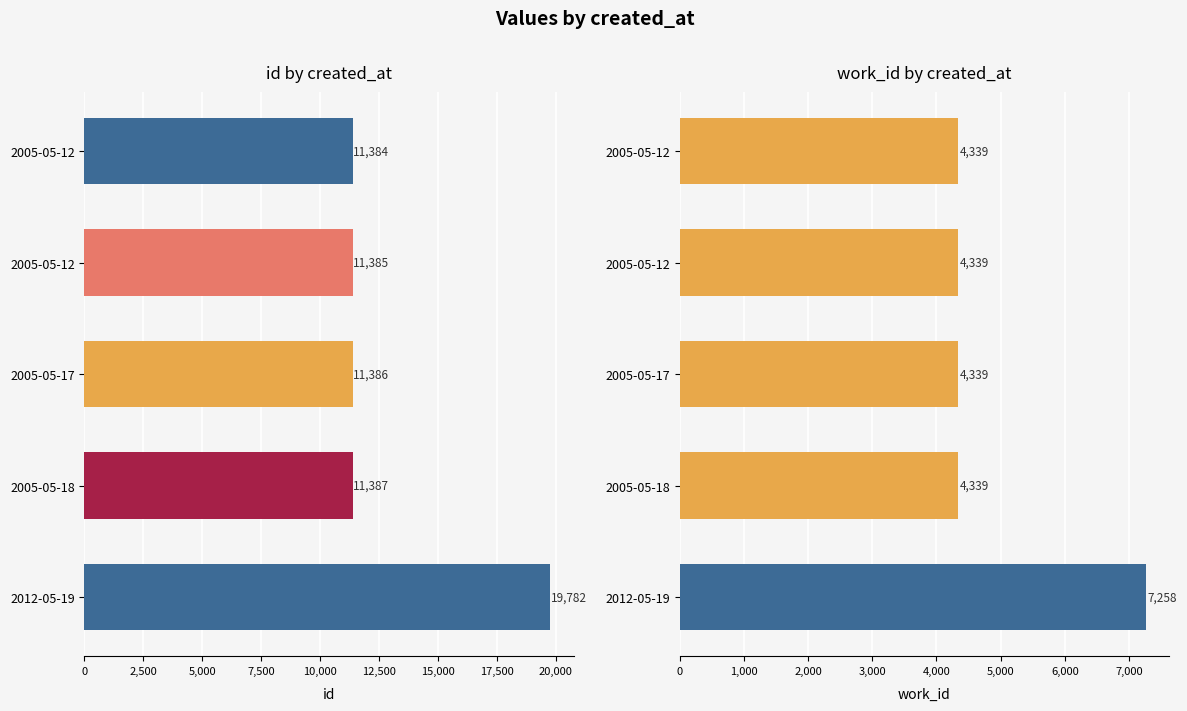

What are all the series names shown in the legend?

id, work_id